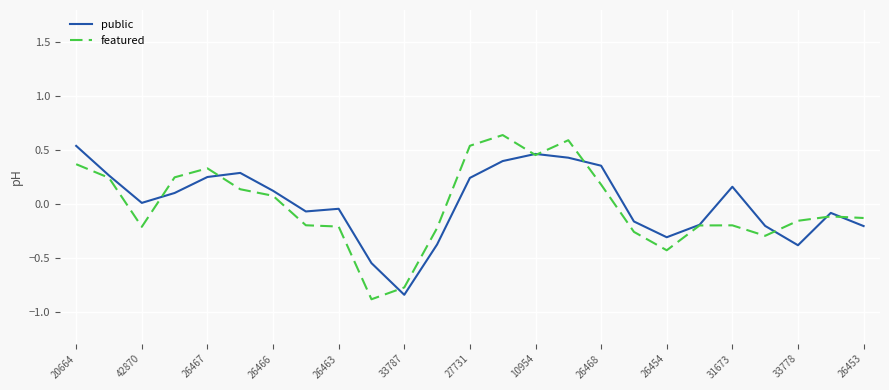

Which series has the widest spread of values?

featured